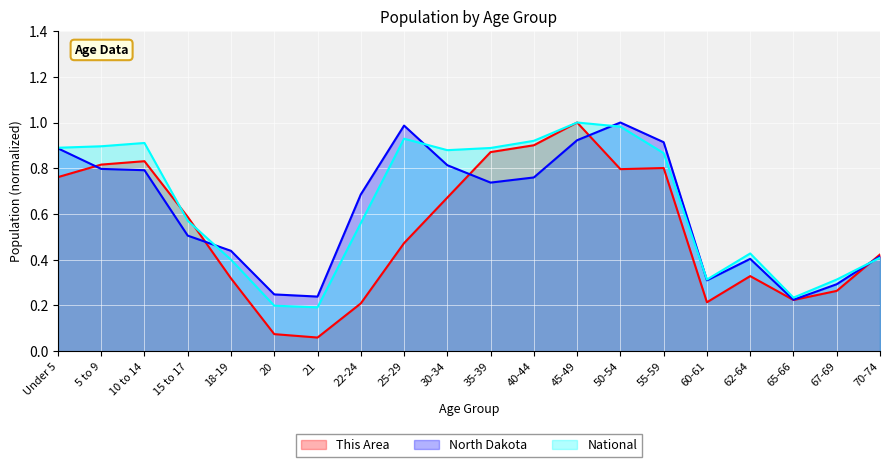

What is the label of the 5th point from the right?

60-61